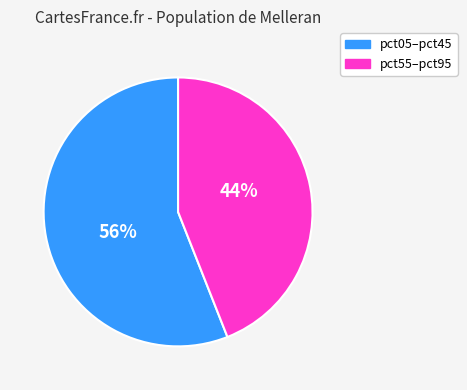

Is there any slice that represents more than half of the pie?

Yes